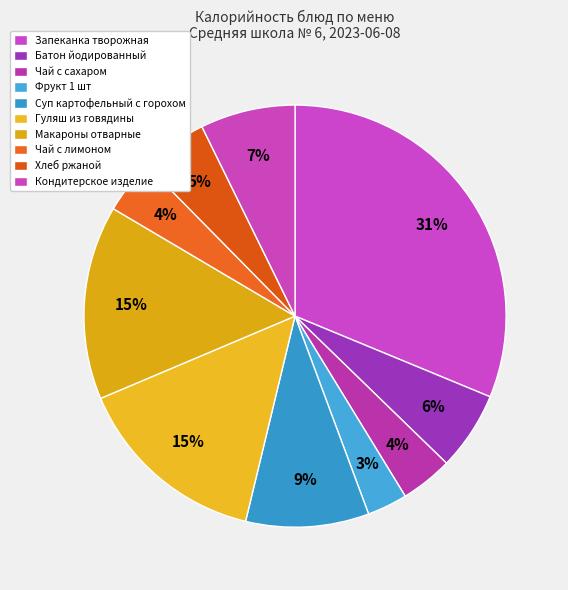

True or false: Чай с сахаром accounts for 4% of the total.

True